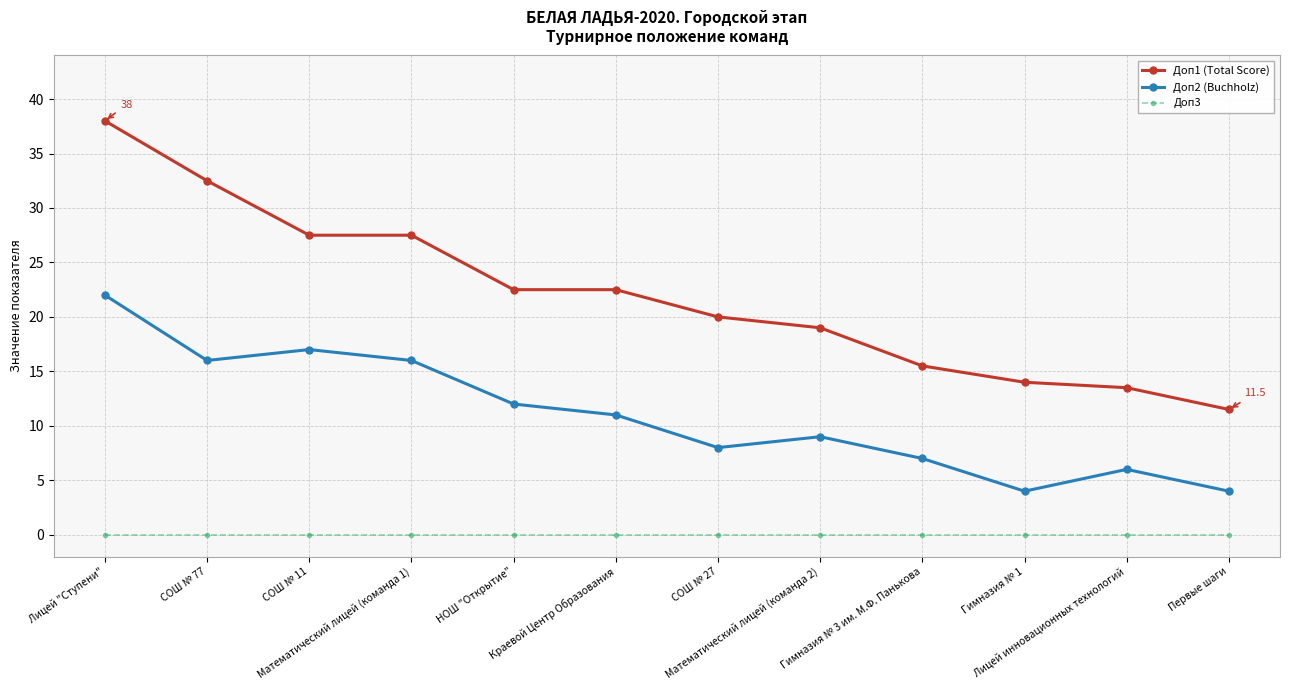

Which series has the largest range (max minus min)?

Доп1 (Total Score)